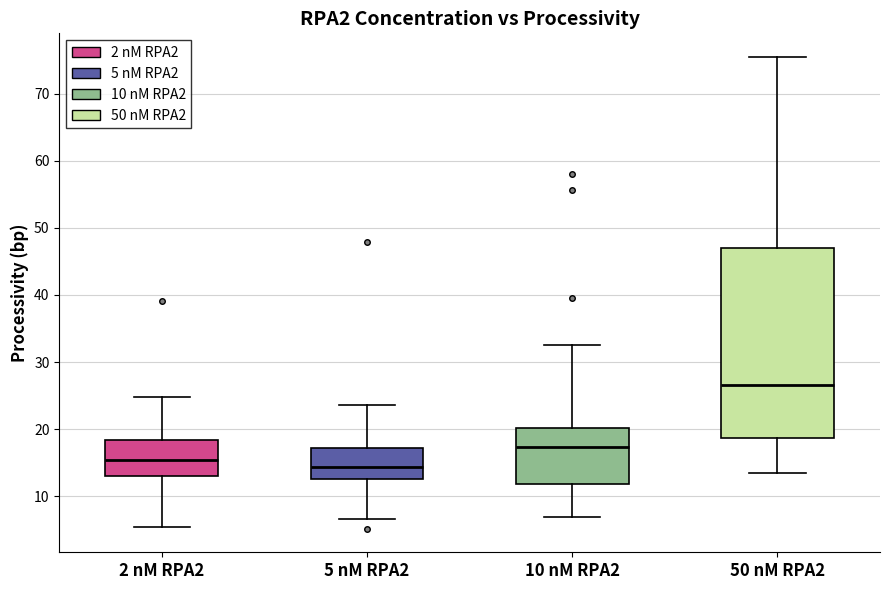

Reading left to right, read every box against the y-axis: the position of its median line, the range the box covers, and the ends of its whiskers. The values are not printed on the chart, so give them approximately, as read against the axis.

2 nM RPA2: median 15, box 13 to 18, whiskers 5 to 25
5 nM RPA2: median 14, box 13 to 17, whiskers 7 to 24
10 nM RPA2: median 17, box 12 to 20, whiskers 7 to 33
50 nM RPA2: median 27, box 19 to 47, whiskers 13 to 75